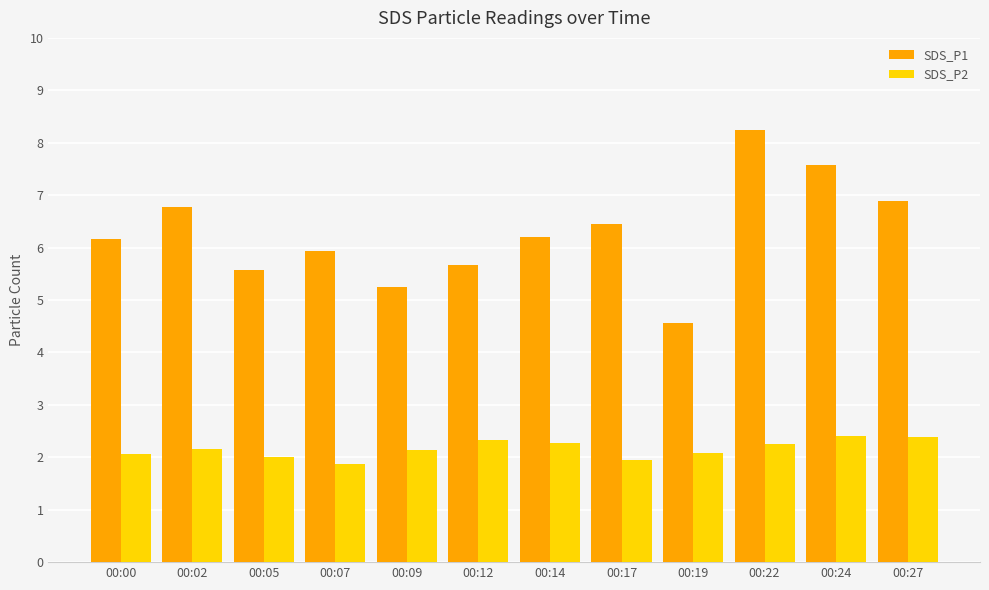

What is the difference between the second highest and second lowest values in the SDS_P1 series?

2.3